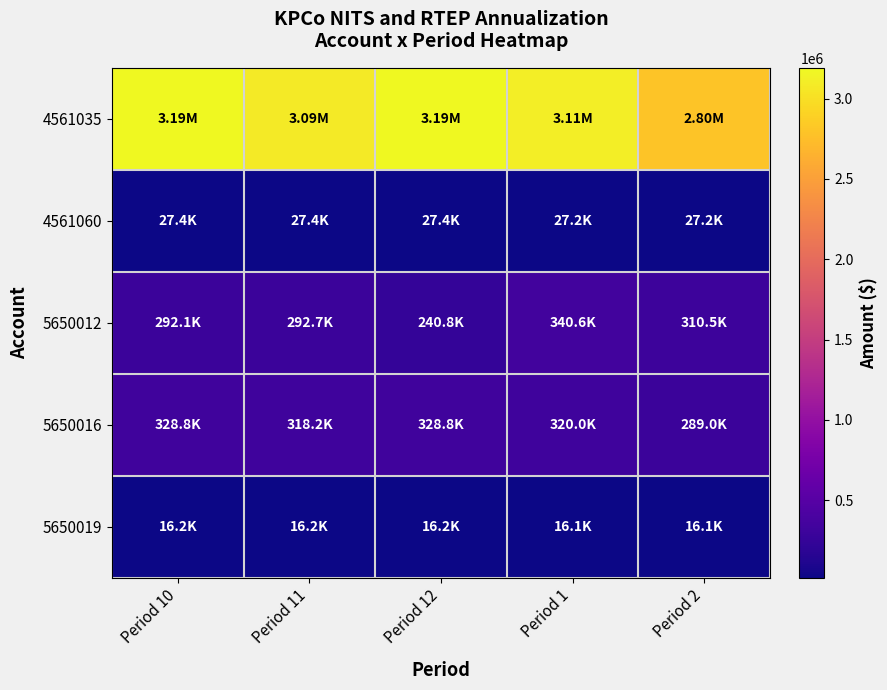

What is the total value across all series at Period 2?

3447753.3